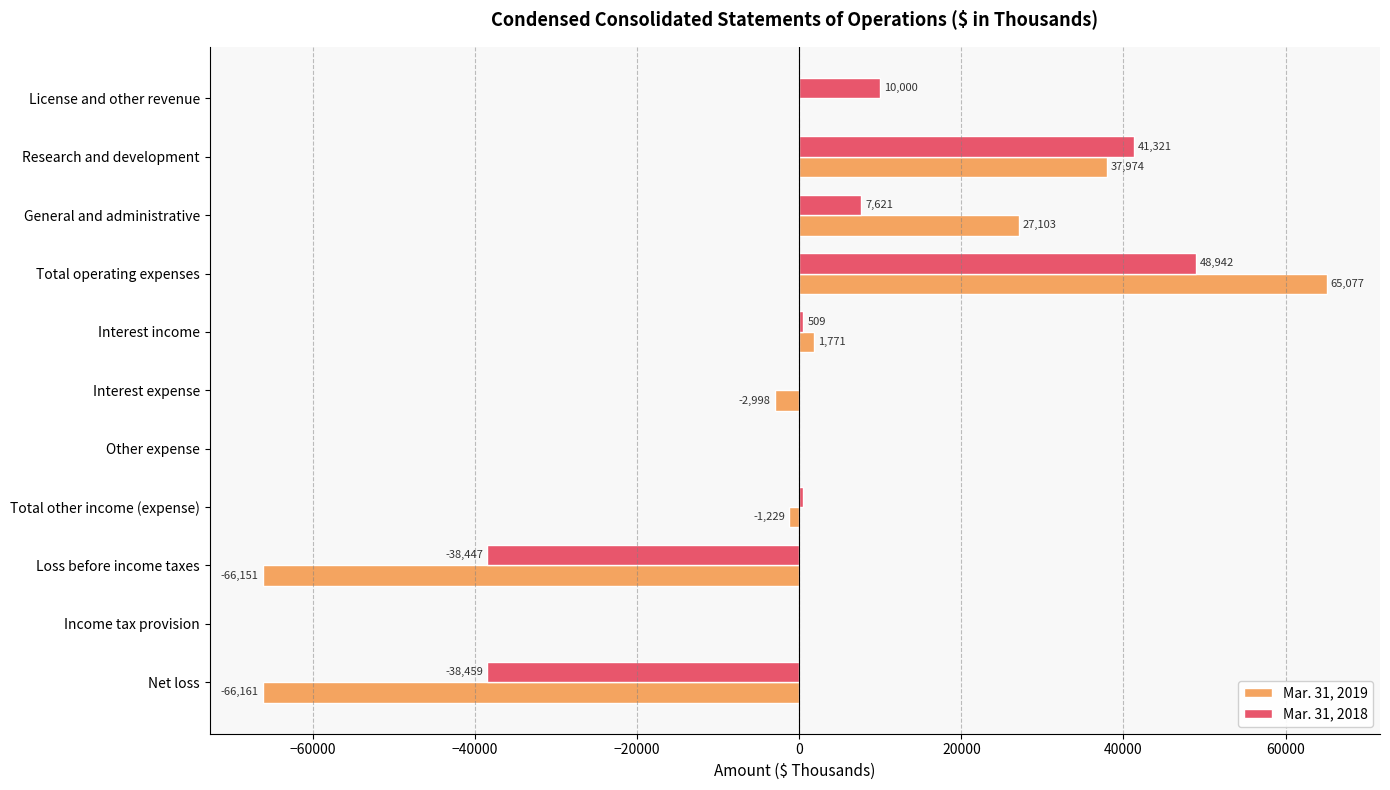

Where is Mar. 31, 2018 nearest to the value 5241?

General and administrative